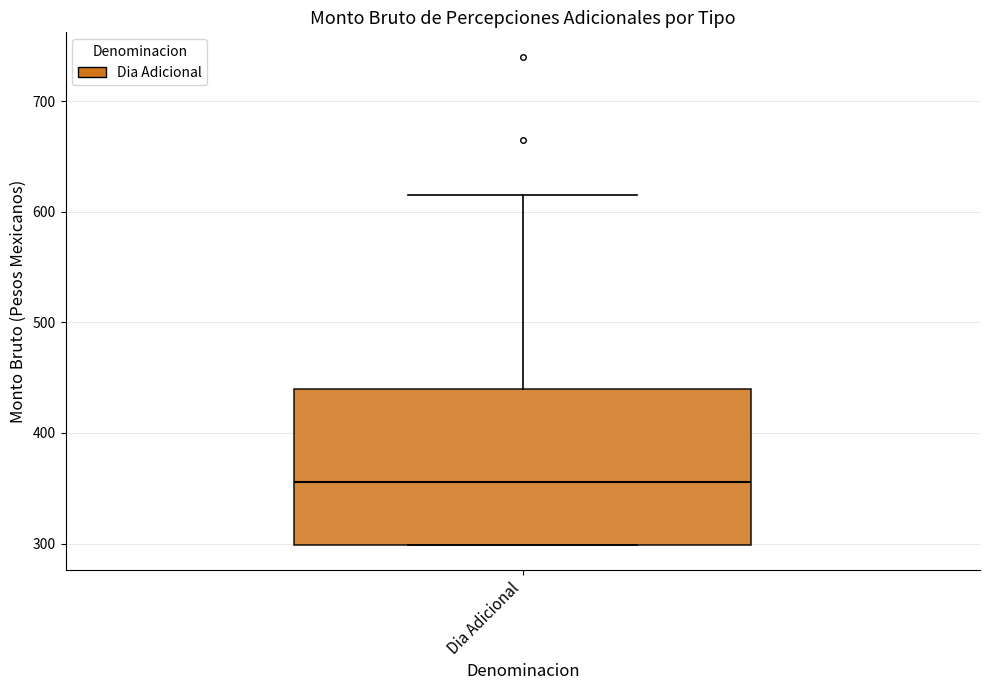

Read this box plot against the y-axis: the position of the median line, the range covered by the box, and the ends of both whiskers. The values are not printed on the chart, so give them approximately, as read against the axis.

median 360, box 300 to 440, whiskers 300 to 620